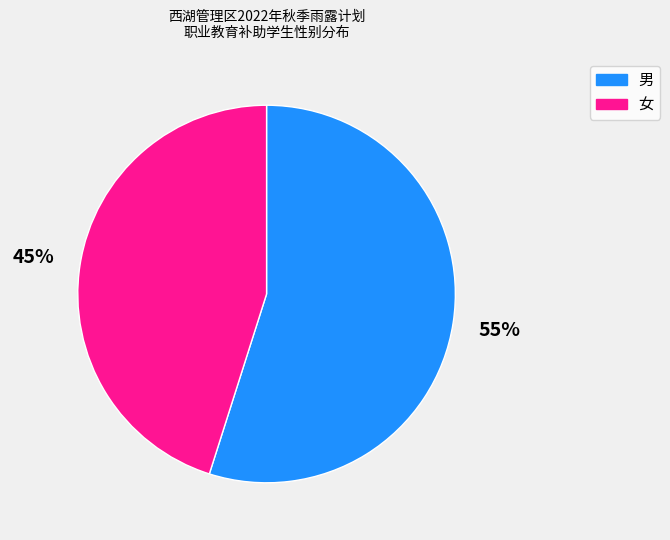

Is the sum of 男 and 女 greater than half?

Yes